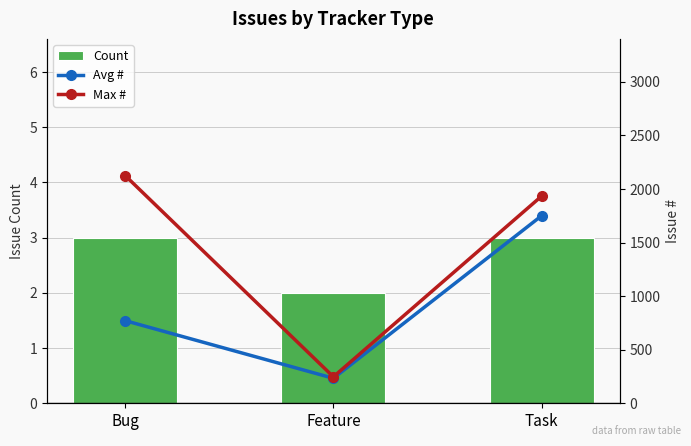

What is the label of the 1st bar from the right?

Task